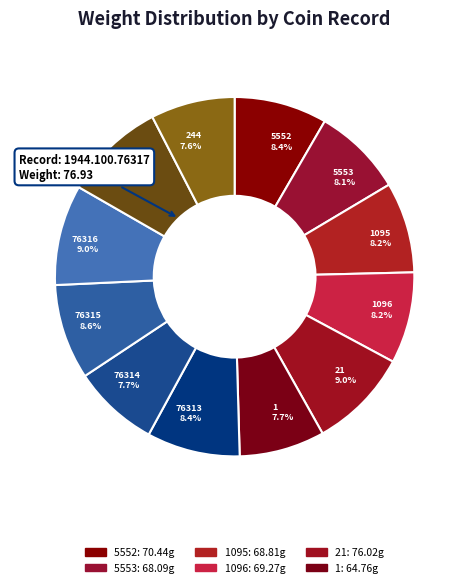

How many slices are in this pie chart?

12